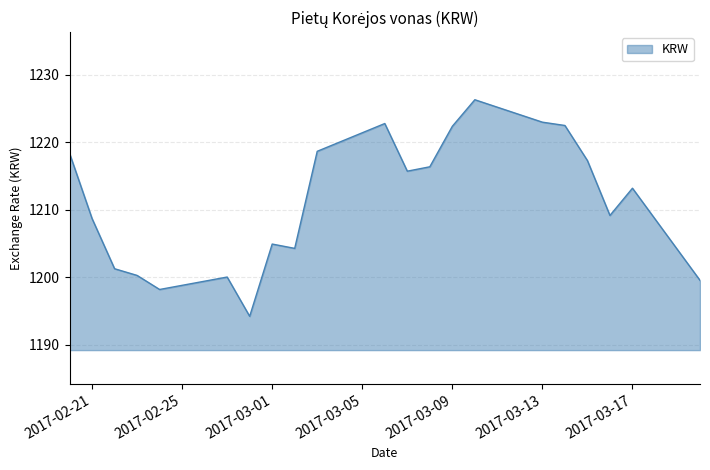

What is the smallest value displayed?

1194.2